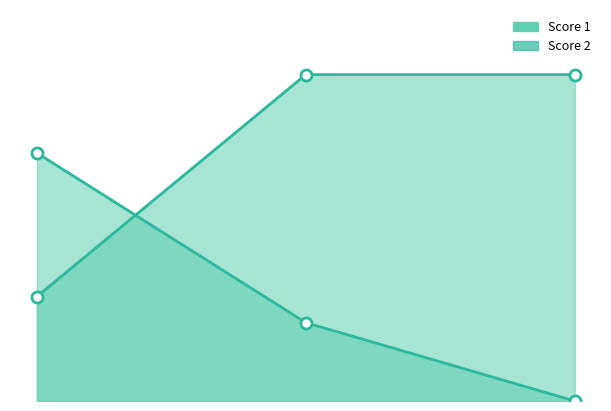

How many values in Score 2 line are above zero?

2